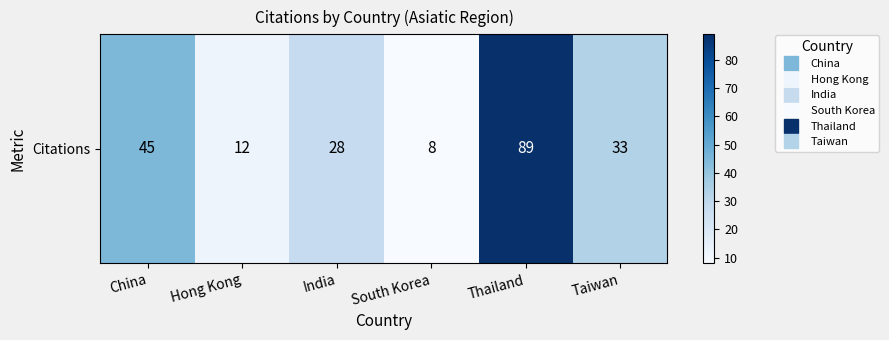

List the labels in order of value, largest first.

Thailand, China, Taiwan, India, Hong Kong, South Korea